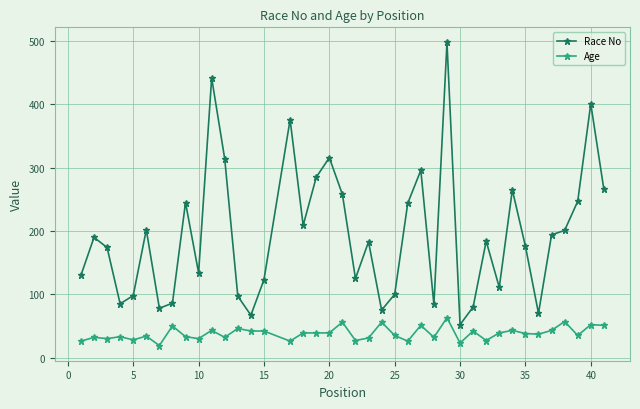

What is the difference between the second highest and second lowest values in the Age series?

34